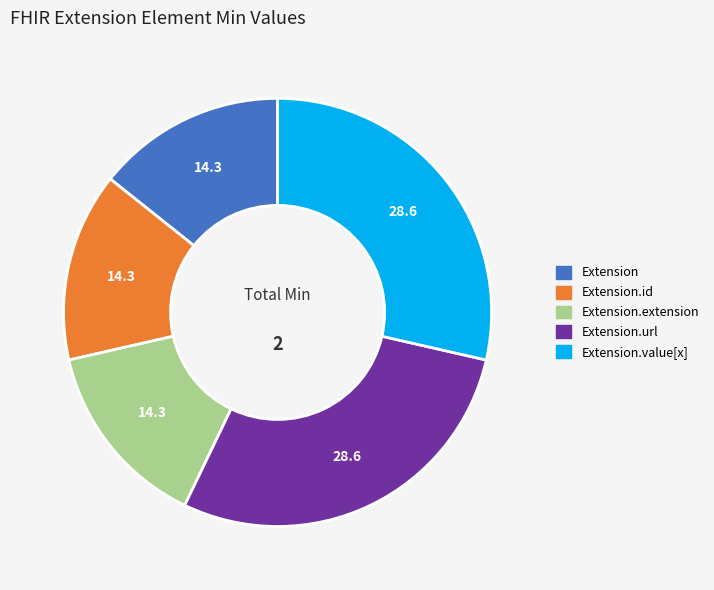

Is there any slice that represents more than half of the pie?

No